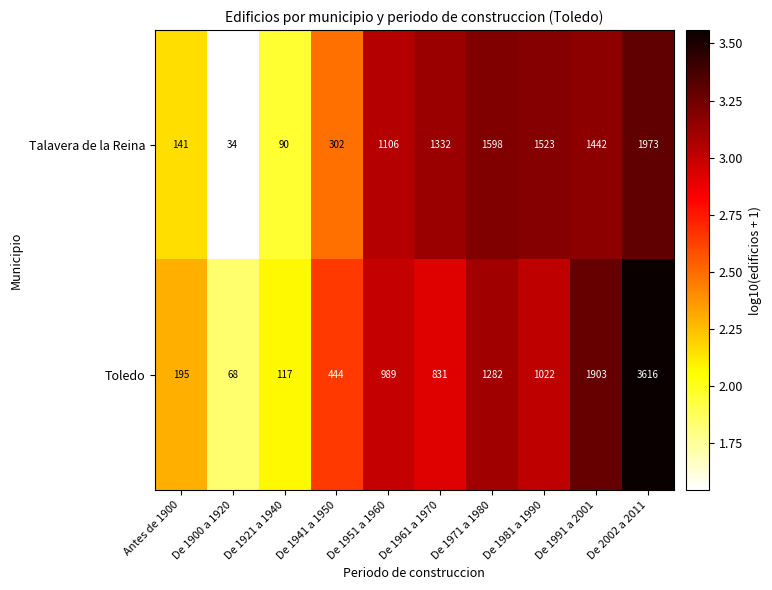

Rank the categories by Talavera de la Reina value from highest to lowest.

De 2002 a 2011, De 1971 a 1980, De 1981 a 1990, De 1991 a 2001, De 1961 a 1970, De 1951 a 1960, De 1941 a 1950, Antes de 1900, De 1921 a 1940, De 1900 a 1920